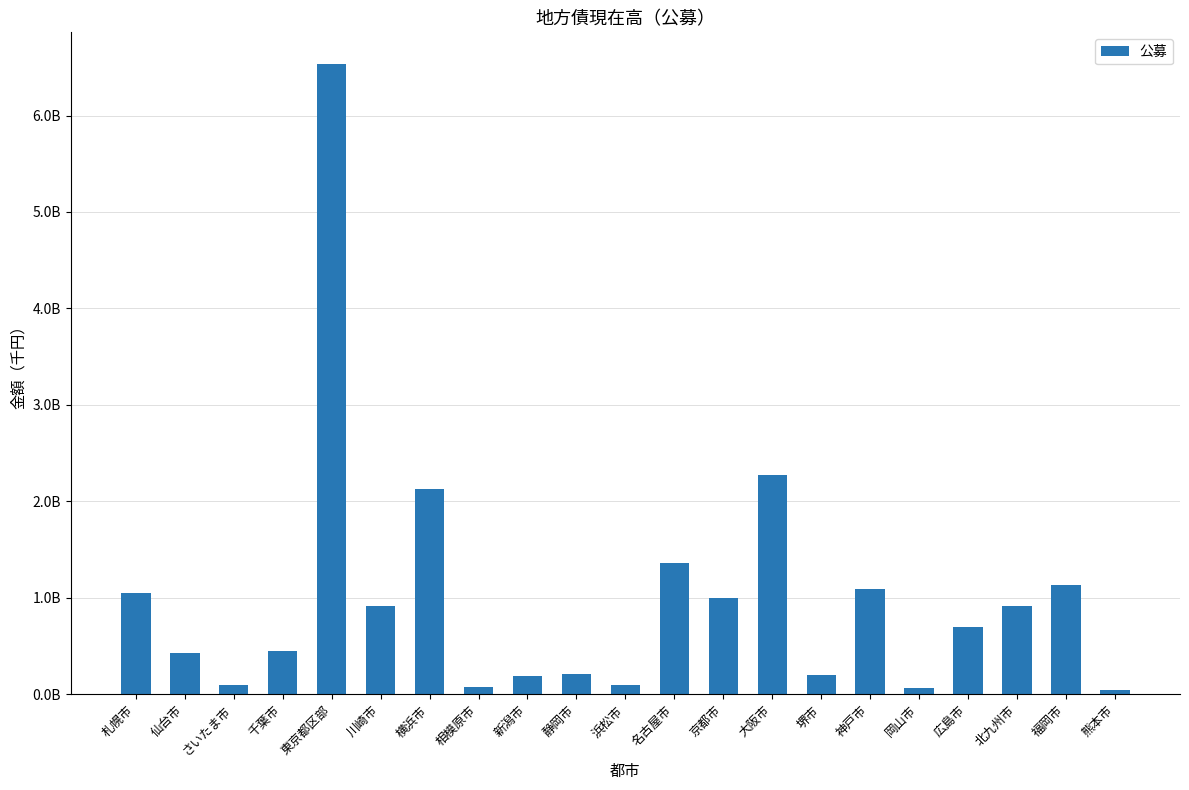

Which has a higher value, 福岡市 or 静岡市?

福岡市